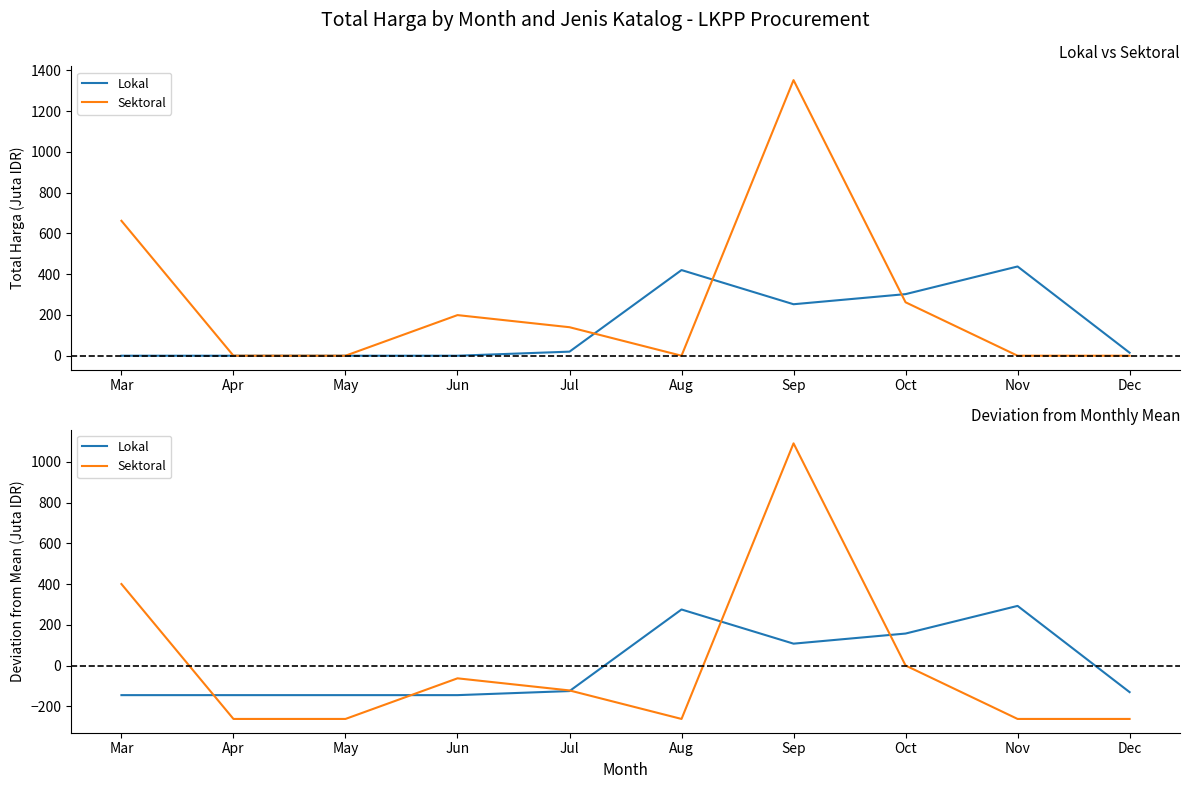

True or false: Sektoral and Lokal intersect in this chart.

True